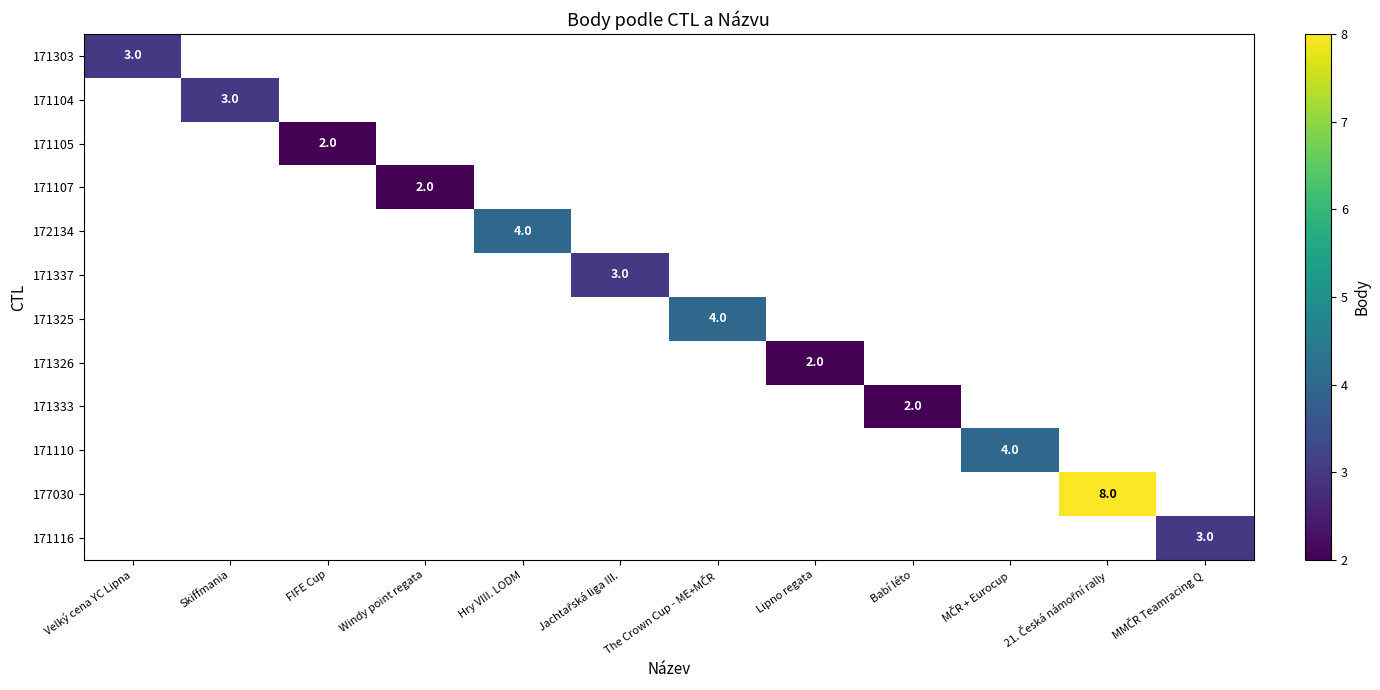

What is the maximum value shown in the chart?

8.0